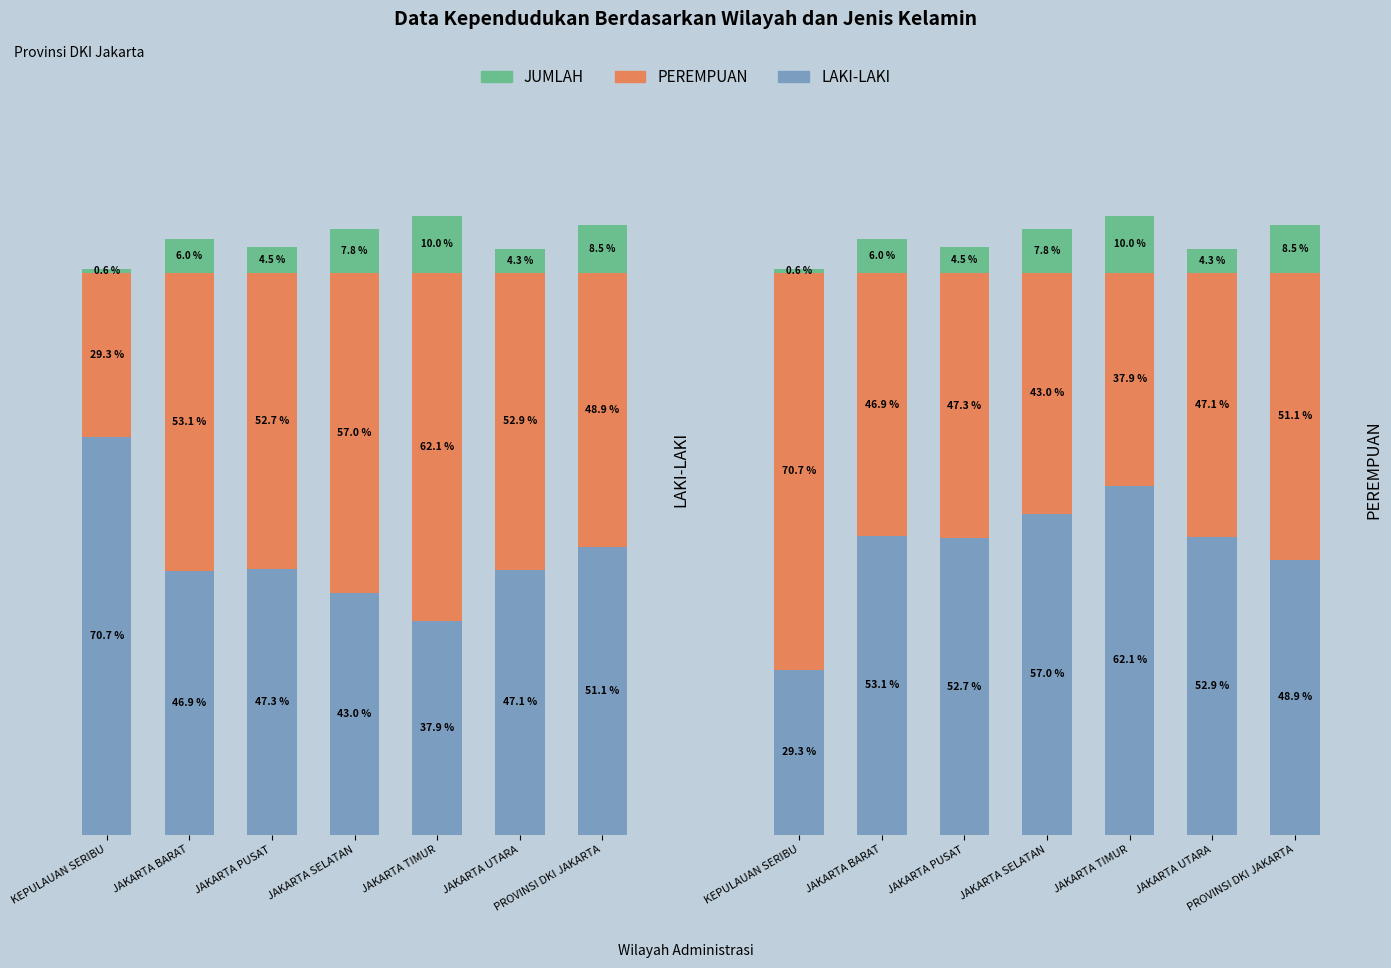

Reading left to right, what are all the values shown in this chart?

LAKI-LAKI: KEPULAUAN SERIBU=29.3	JAKARTA BARAT=53.1	JAKARTA PUSAT=52.7	JAKARTA SELATAN=57.0	JAKARTA TIMUR=62.1	JAKARTA UTARA=52.9	PROVINSI DKI JAKARTA=48.9
PEREMPUAN: KEPULAUAN SERIBU=70.7	JAKARTA BARAT=46.9	JAKARTA PUSAT=47.3	JAKARTA SELATAN=43.0	JAKARTA TIMUR=37.9	JAKARTA UTARA=47.1	PROVINSI DKI JAKARTA=51.1
JUMLAH: KEPULAUAN SERIBU=0.6	JAKARTA BARAT=6.0	JAKARTA PUSAT=4.5	JAKARTA SELATAN=7.8	JAKARTA TIMUR=10.0	JAKARTA UTARA=4.3	PROVINSI DKI JAKARTA=8.5